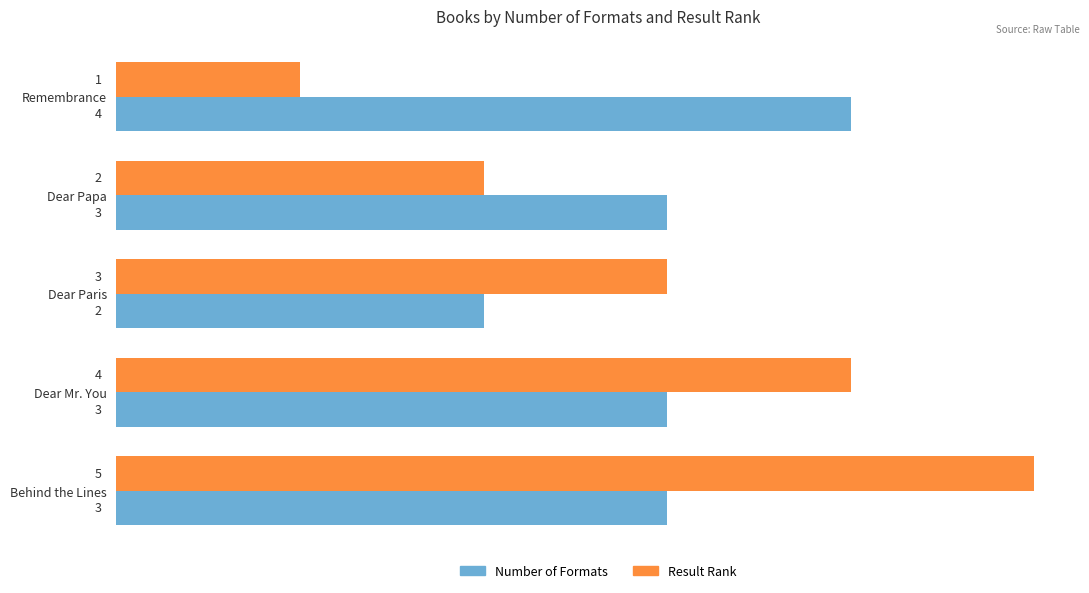

Count the Number of Formats values in the range 3 to 4.

4